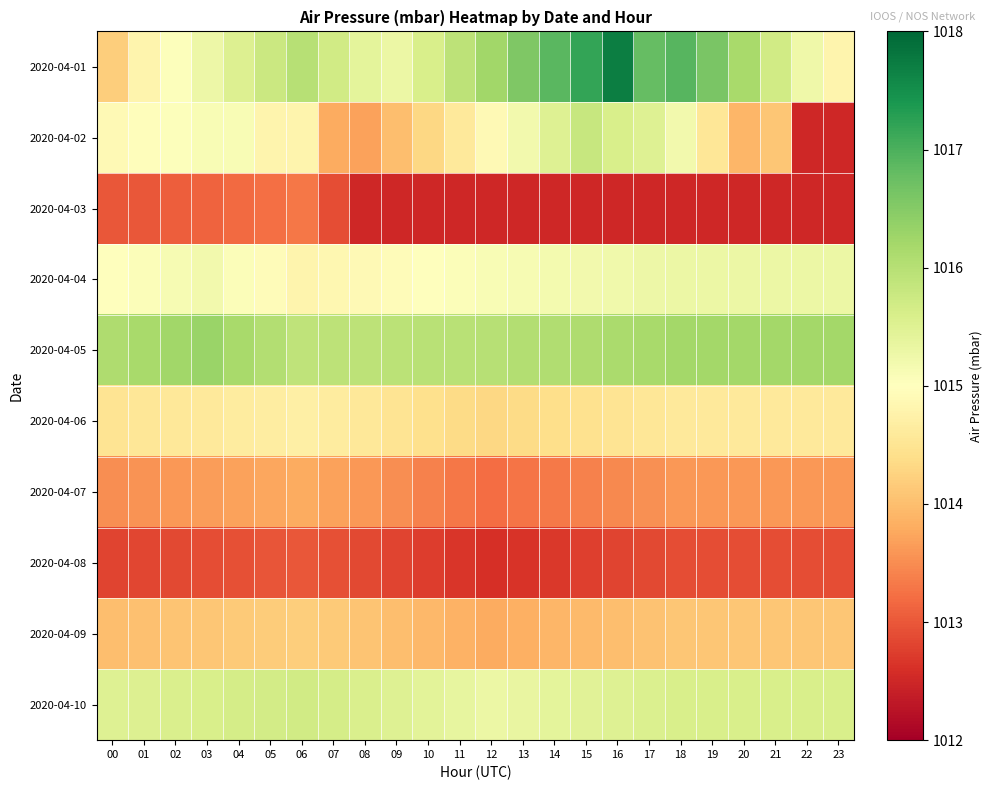

Count the number of categories in the chart.

24